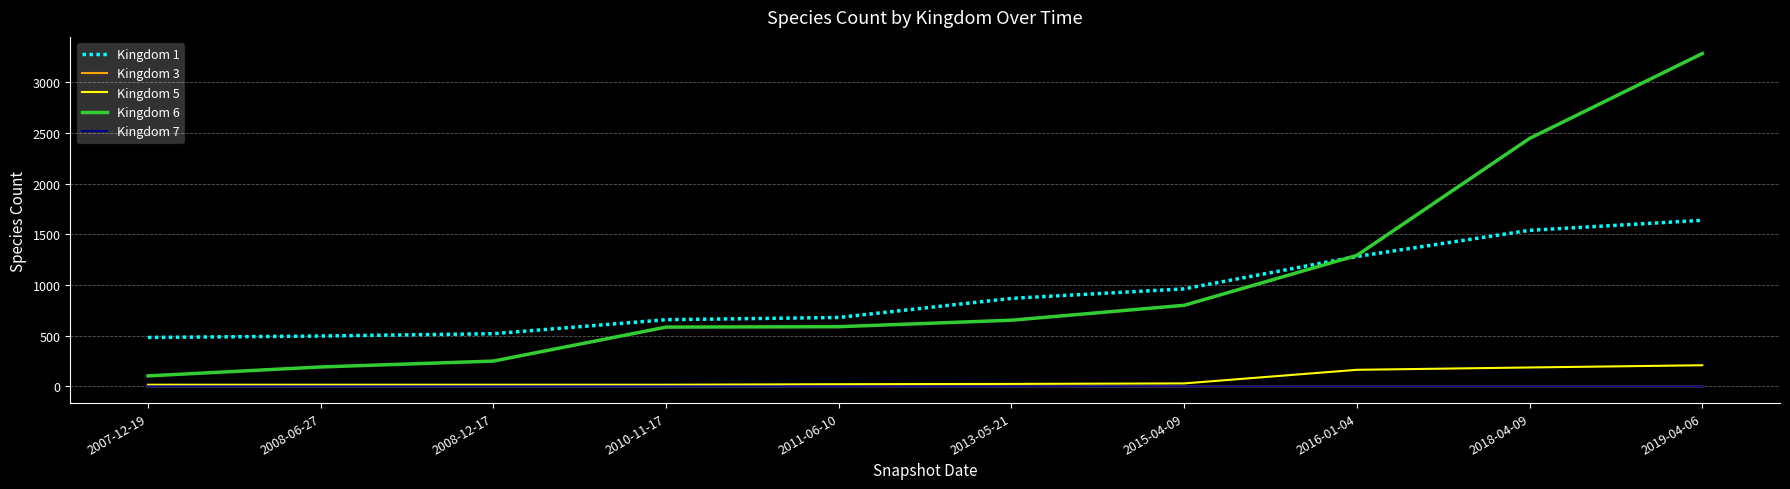

What is the maximum value for Kingdom 1?

1638